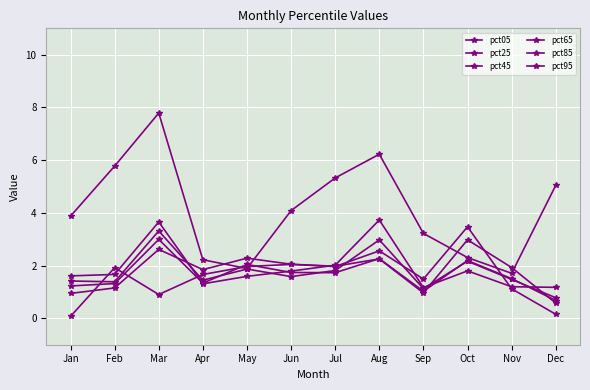

Between which two adjacent categories do pct45 and pct95 first intersect?

Jan and Feb